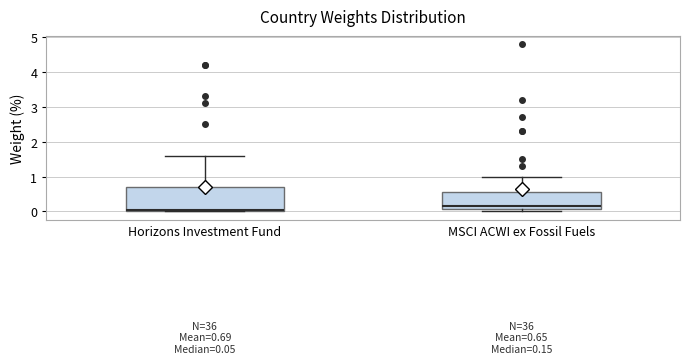

Comparing the boxes themselves (not the whiskers), which one is the tallest?

Horizons Investment Fund